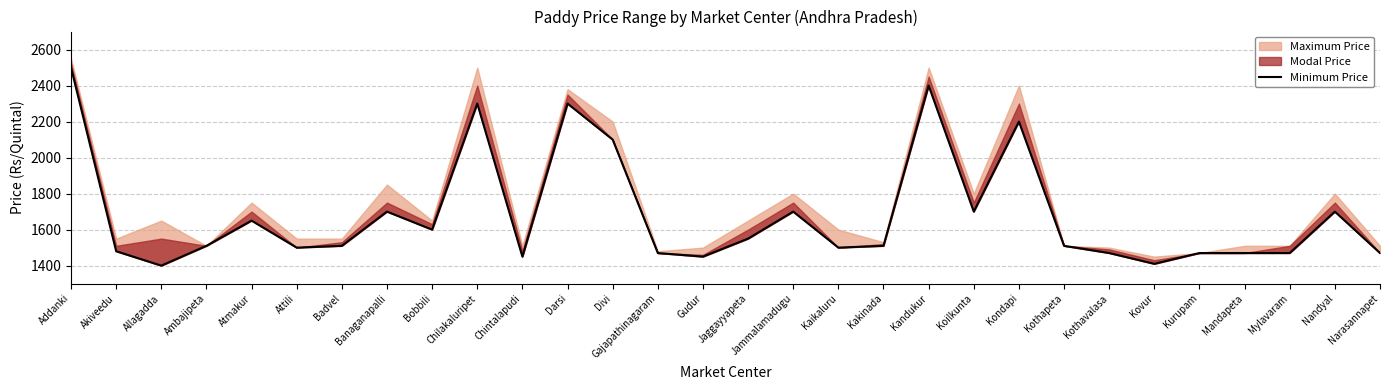

What is the change in value from Jammalamadugu to Narasannapet?

-230